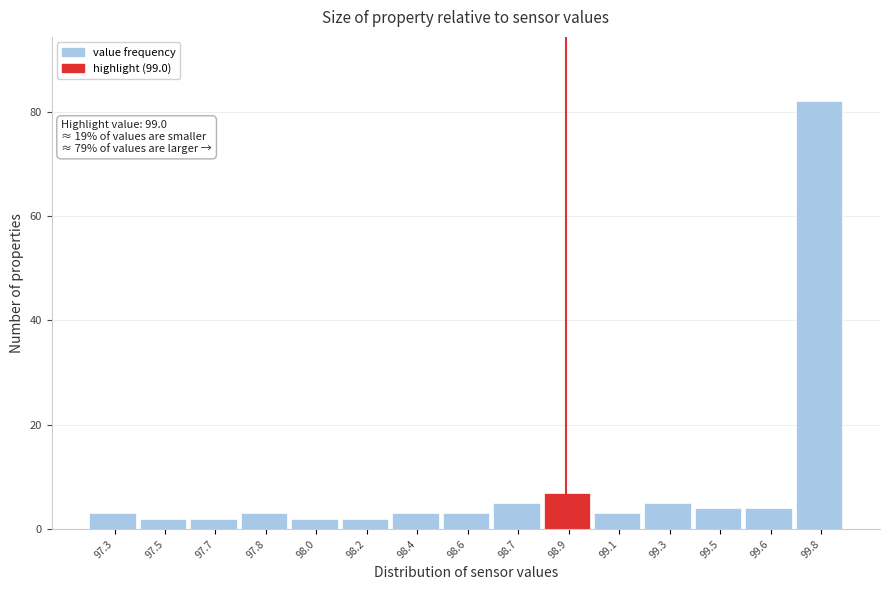

Reading left to right, transcribe all the data shown in this chart.

97.3=3	97.5=2	97.7=2	97.8=3	98.0=2	98.2=2	98.4=3	98.6=3	98.7=5	98.9=7	99.1=3	99.3=5	99.5=4	99.6=4	99.8=82